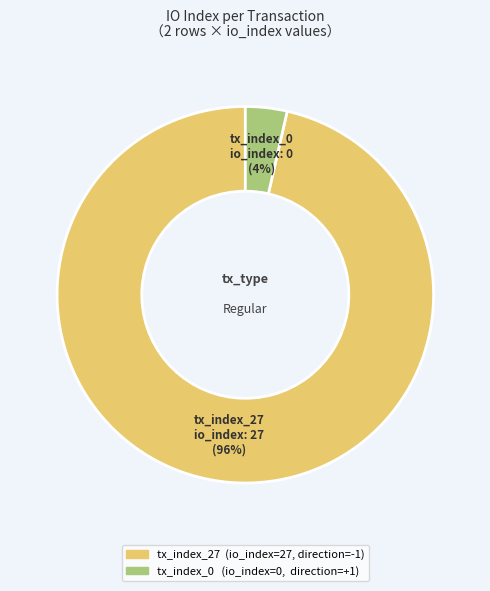

Rank the categories by value from highest to lowest.

tx_index_27, tx_index_0